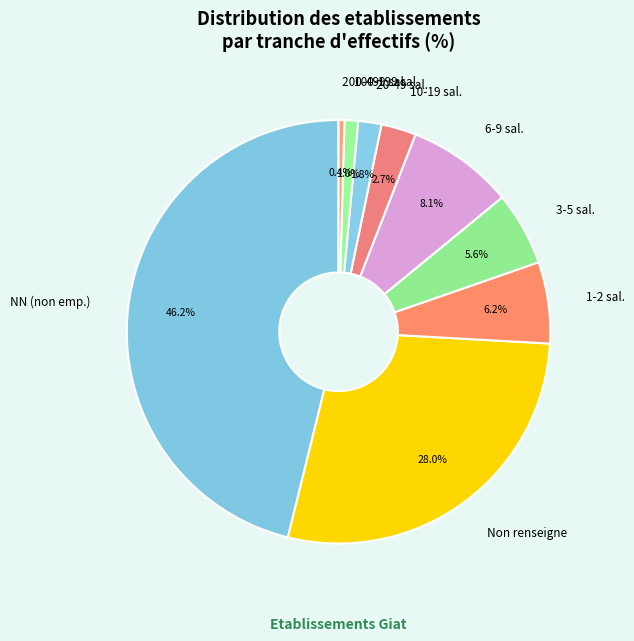

Which category has the biggest portion of the pie?

NN (non emp.)